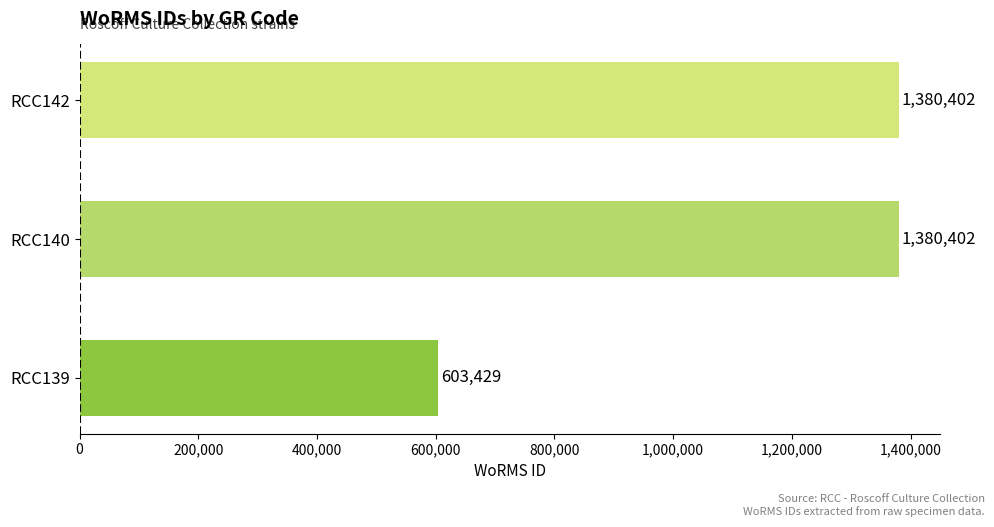

What is the average value?

1121411